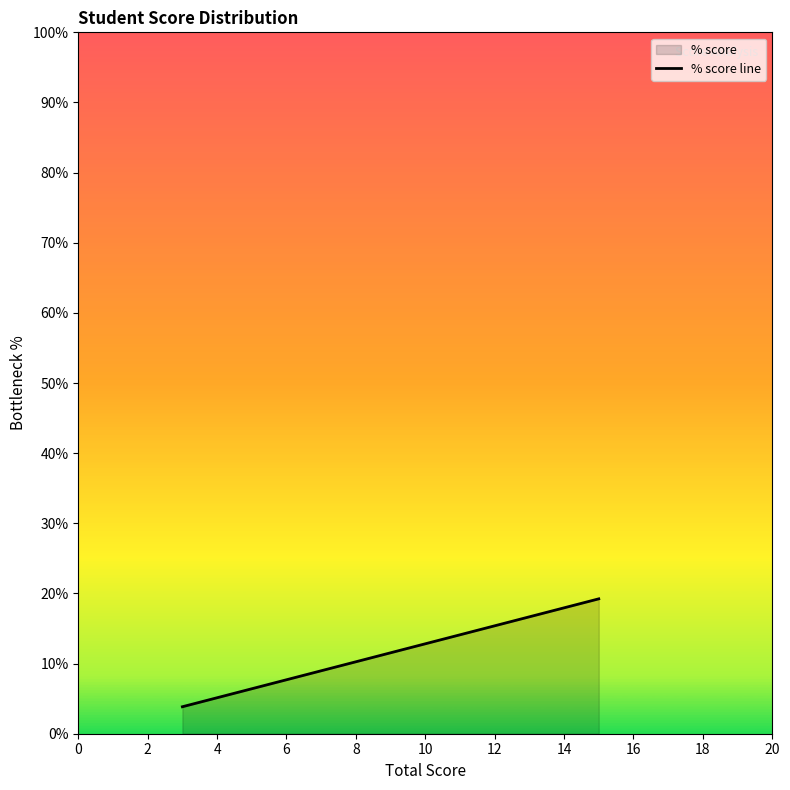

The value at 0 is 3.8. True or false?

True